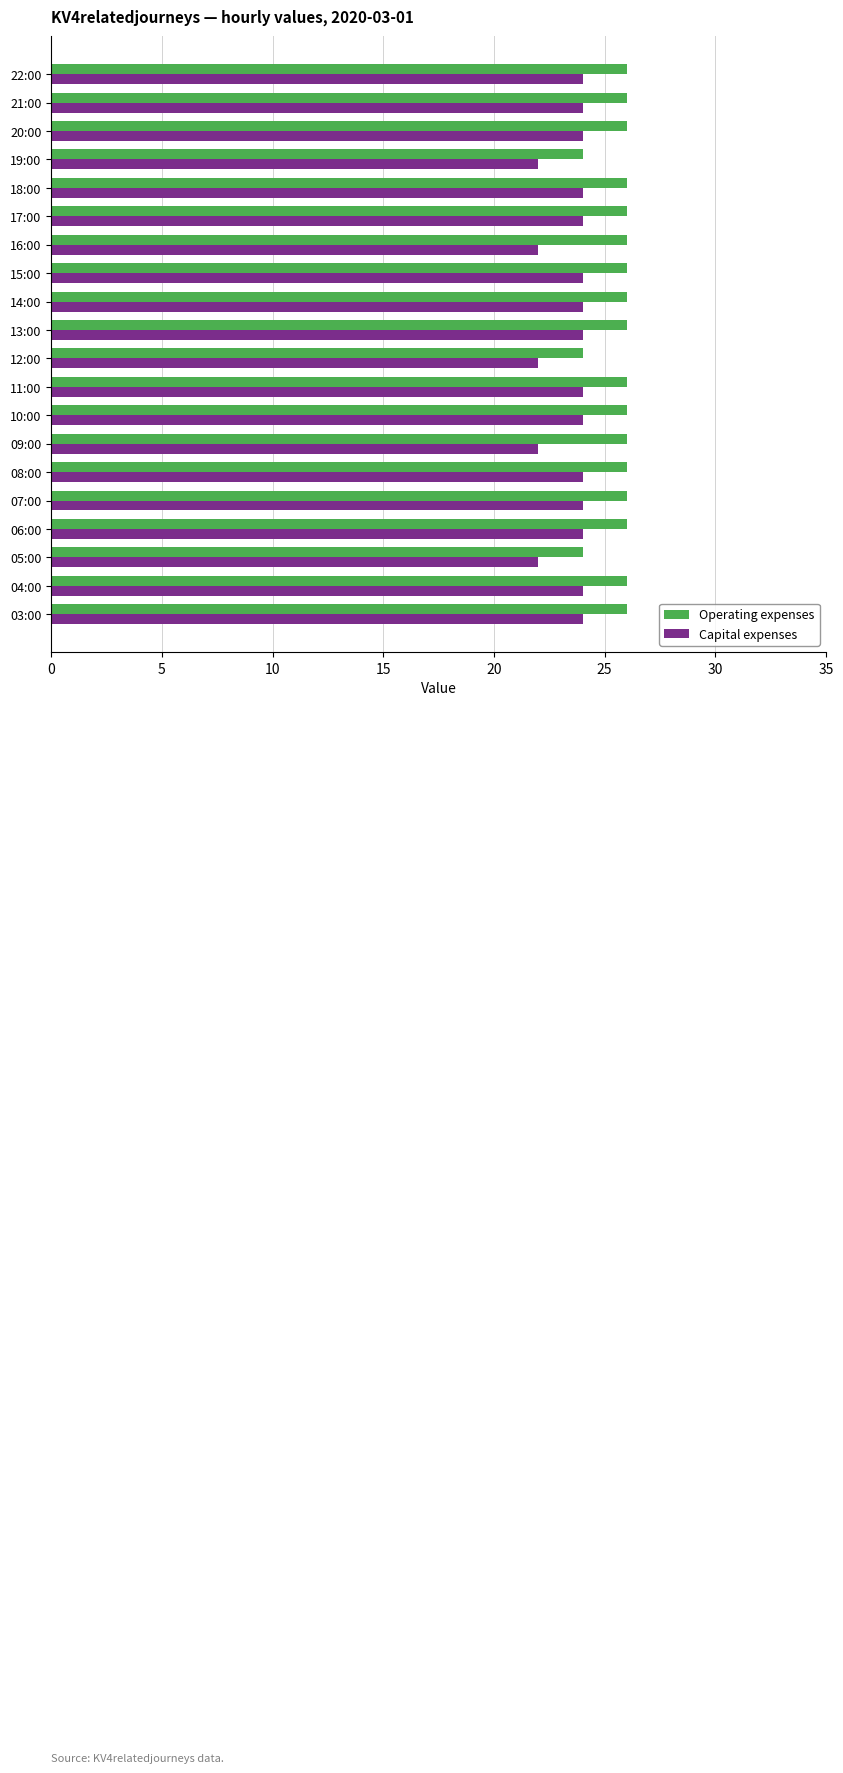

What is the highest value of the Operating expenses series?

26